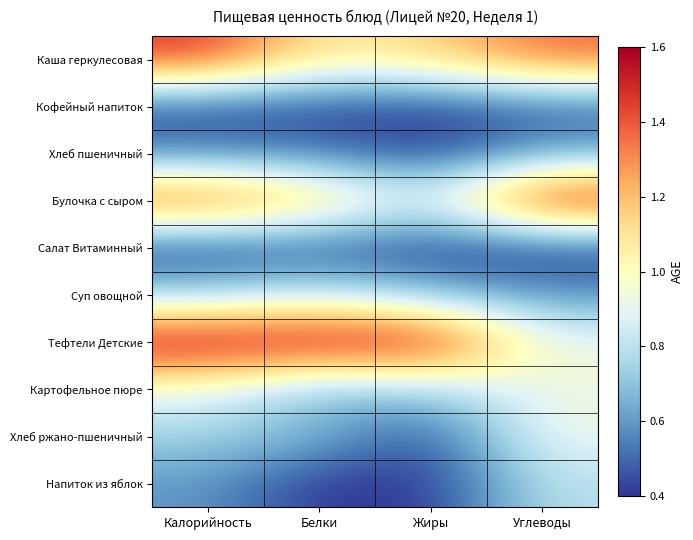

Rank the series by their maximum value, from highest to lowest.

Тефтели Детские, Булочка с сыром, Каша геркулесовая, Картофельное пюре, Хлеб ржано-пшеничный, Суп овощной, Напиток из яблок, Хлеб пшеничный, Кофейный напиток, Салат Витаминный